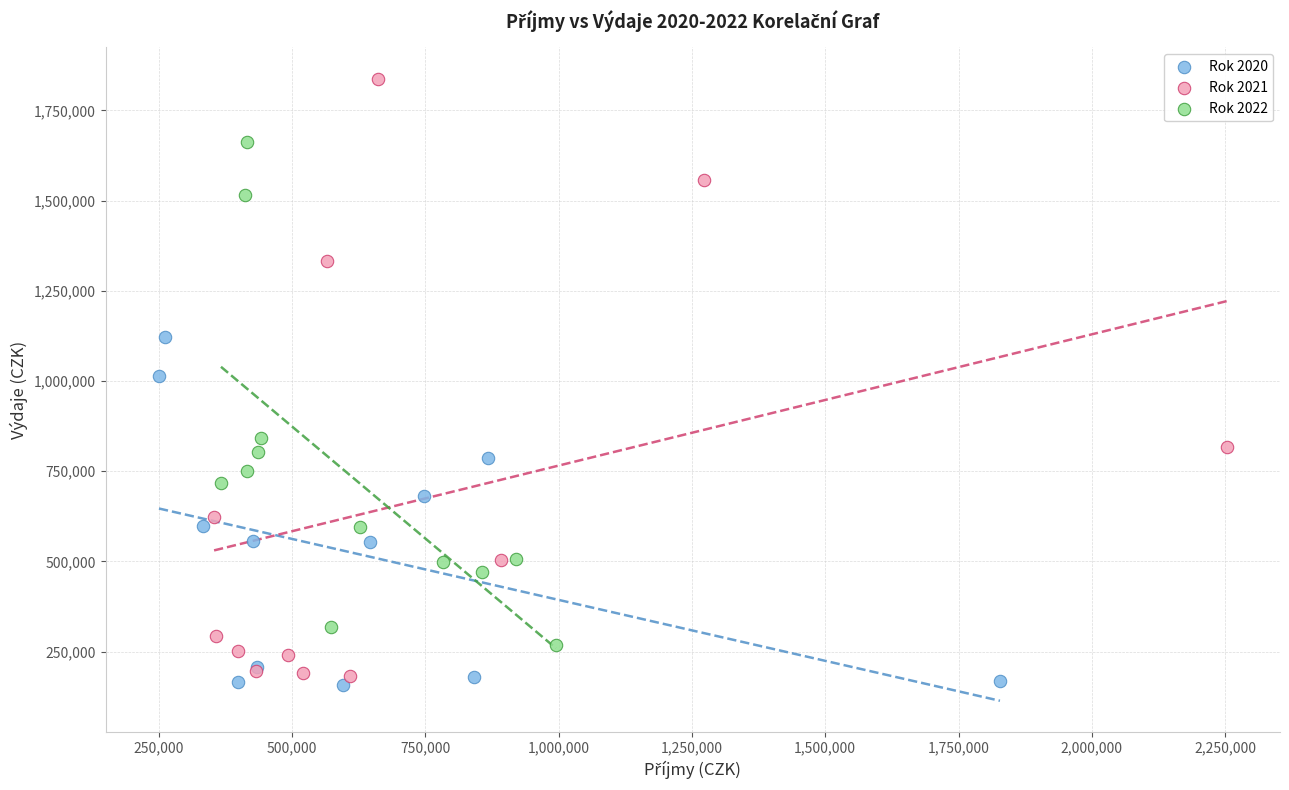

Which series contains the lowest Y value?

Rok 2020